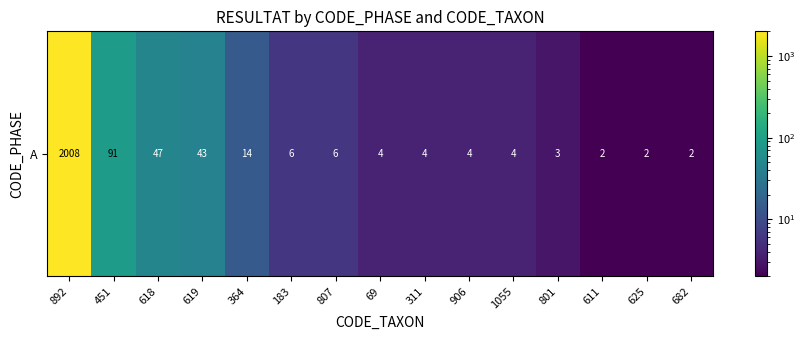

At which category does the chart reach its peak across all series?

892